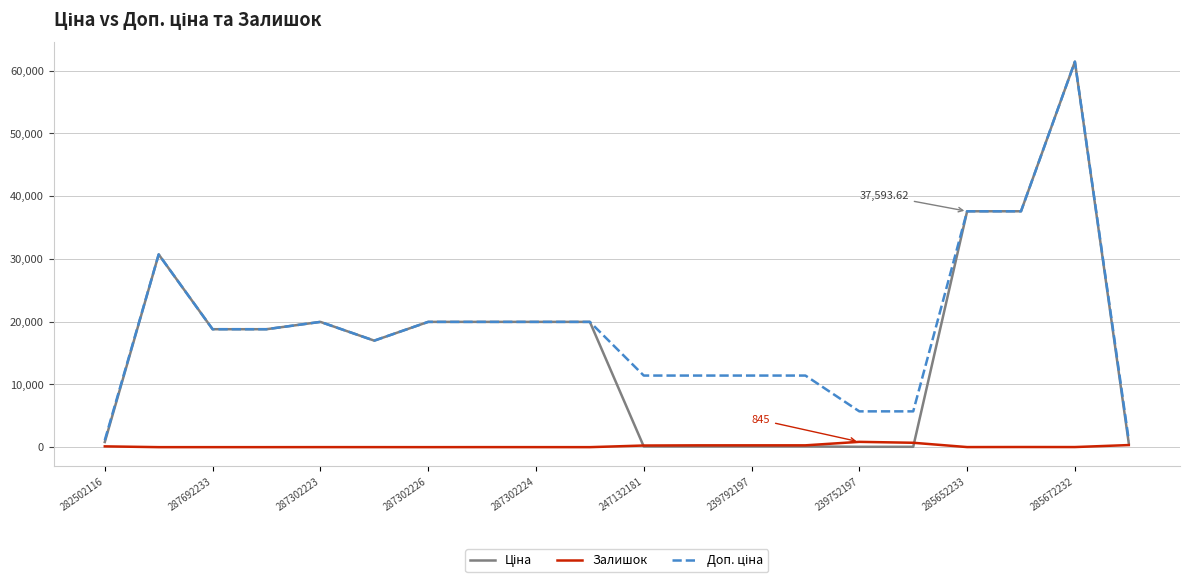

How many intersections are there between Залишок and Ціна?

2